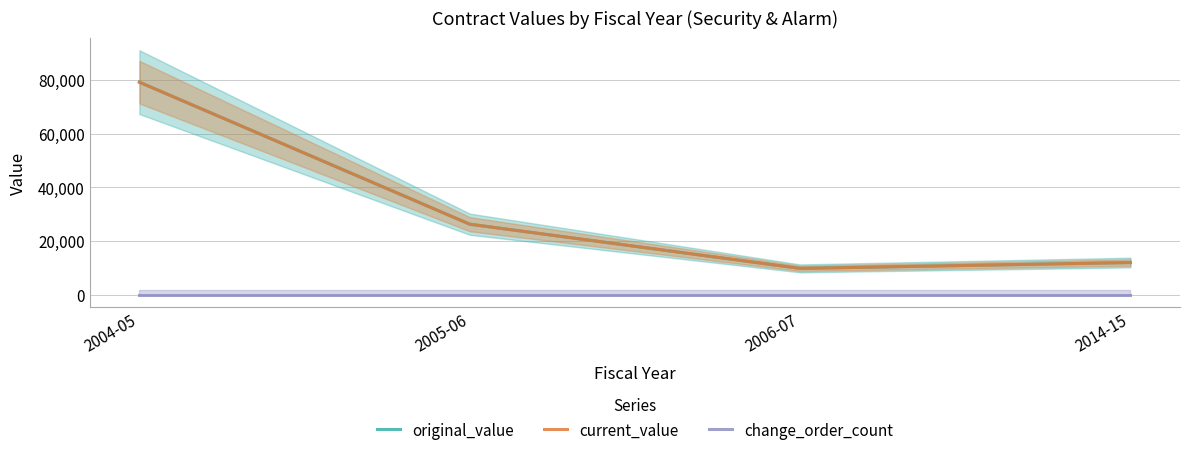

What is the difference between the maximum and minimum values in the current_value series?

69341